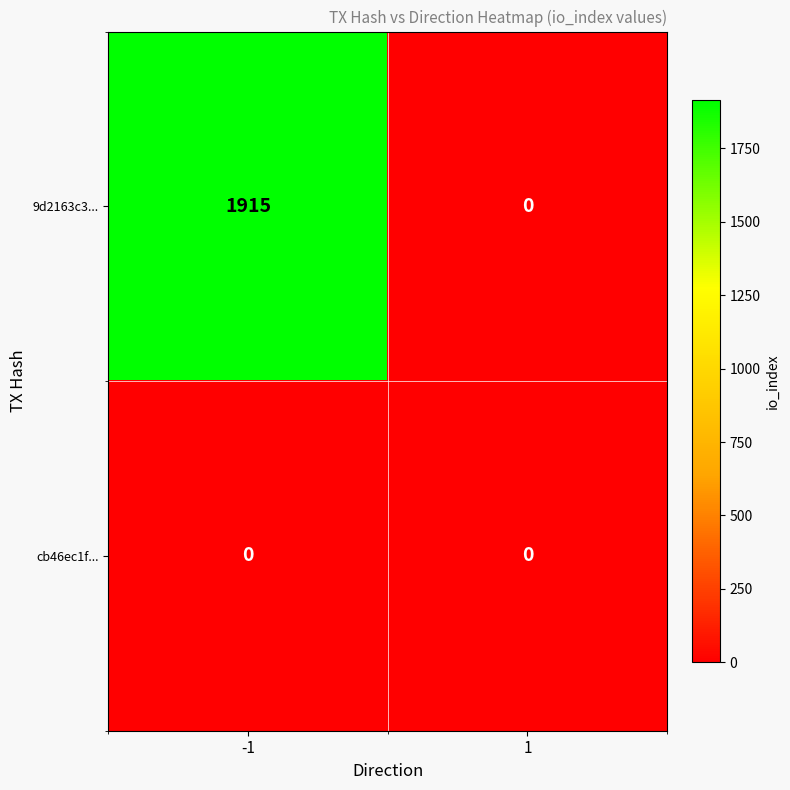

Is the value of cb46ec1f... at 1 greater than the value of 9d2163c3... at -1?

No